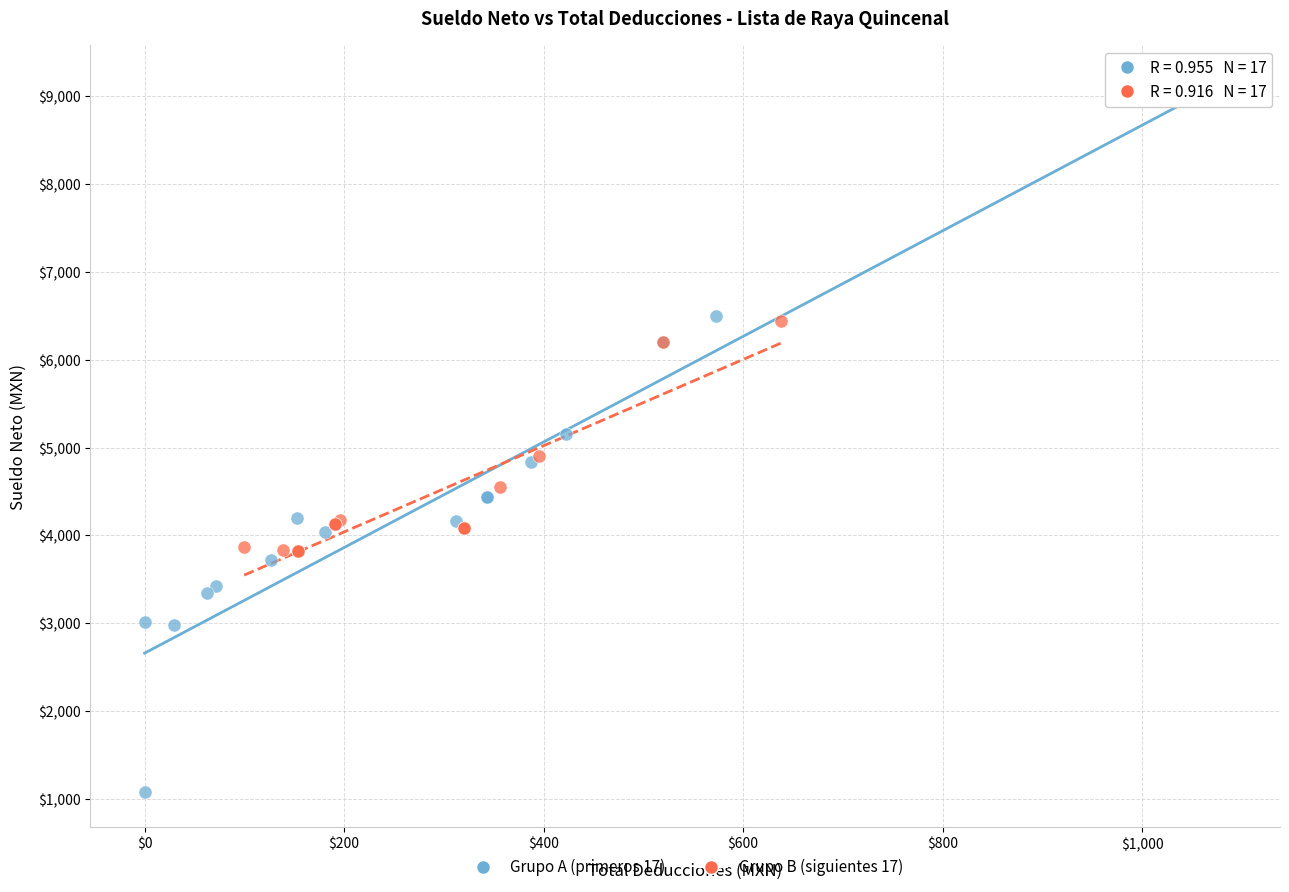

Which series contains the lowest Y value?

Grupo A (primeros 17)